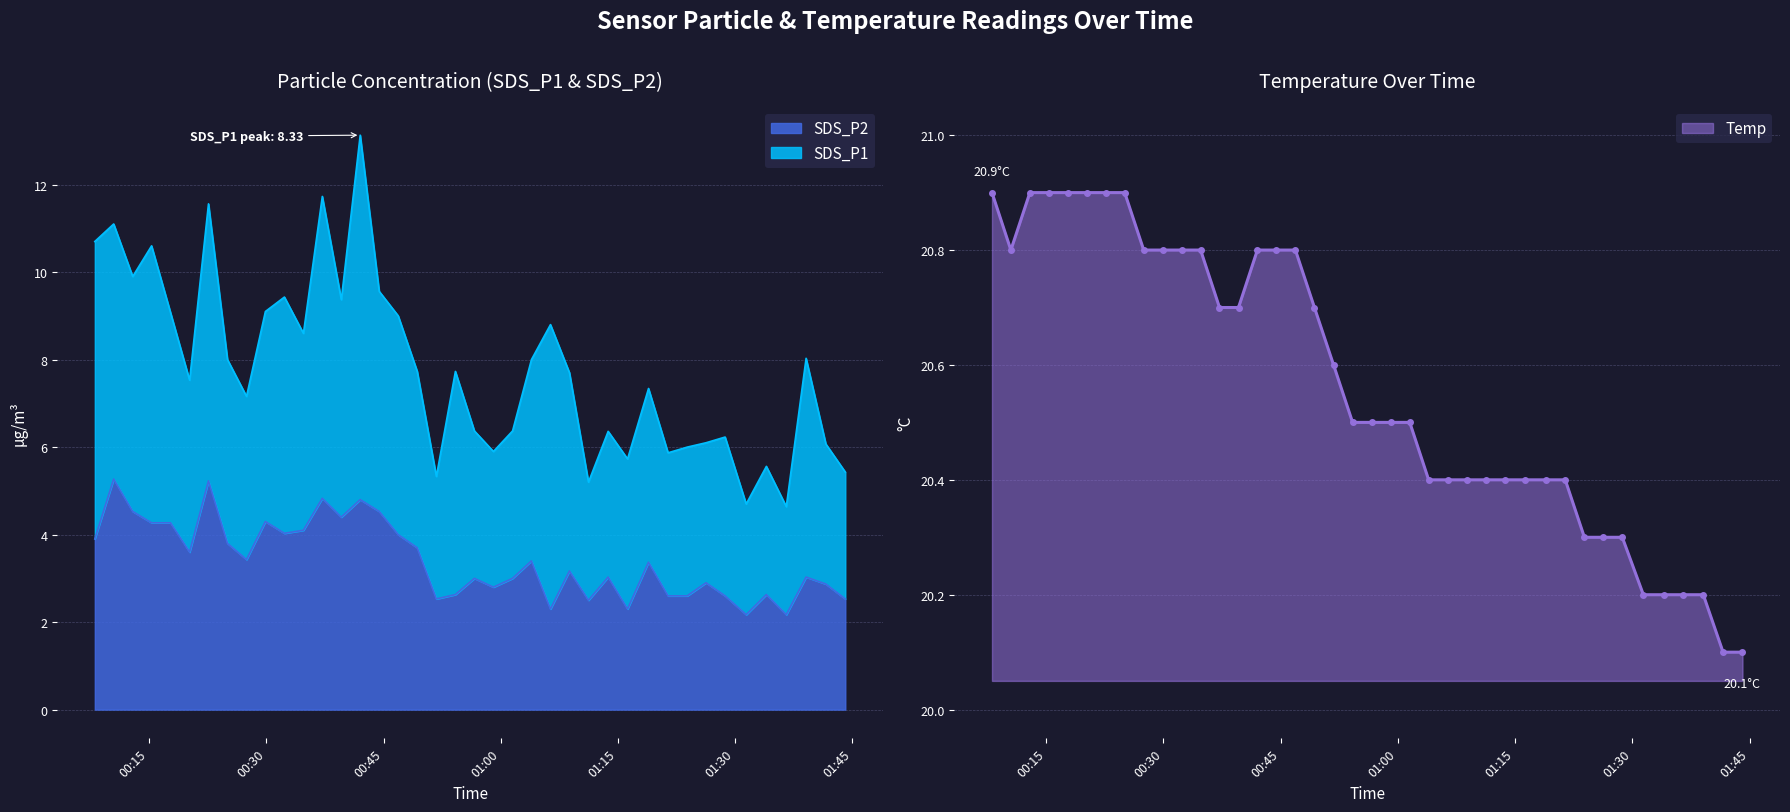

True or false: SDS_P2 and Temp intersect in this chart.

False